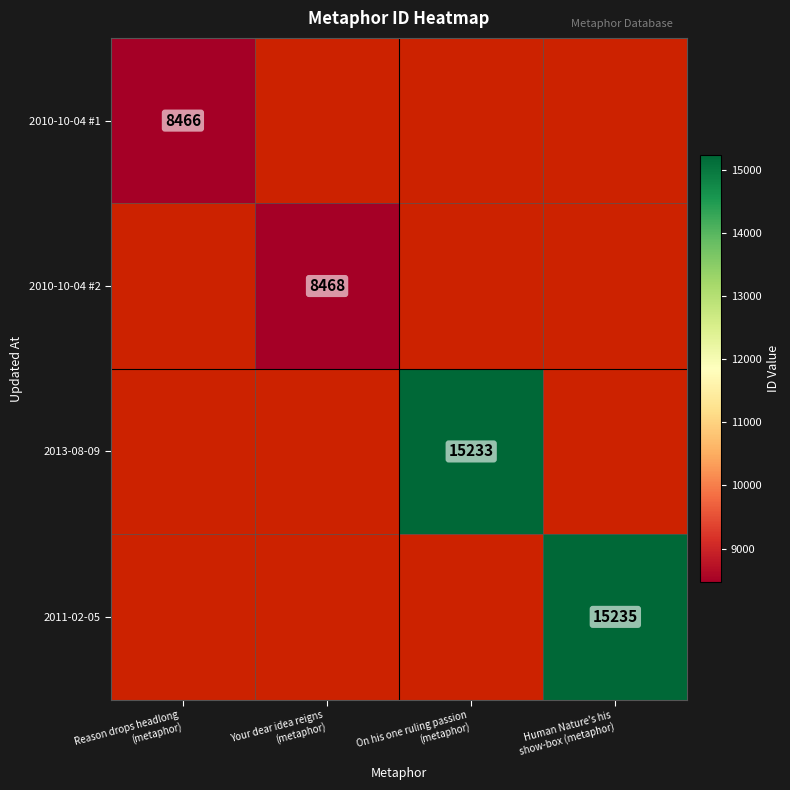

List the series in order of their peak value, lowest first.

2010-10-04 #1, 2010-10-04 #2, 2013-08-09, 2011-02-05